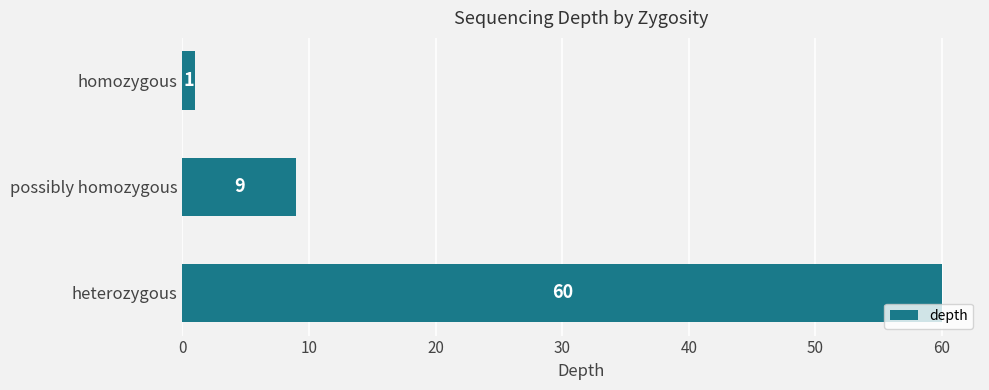

Reading bottom to top, what are all the values shown in this chart?

heterozygous=60	possibly homozygous=9	homozygous=1